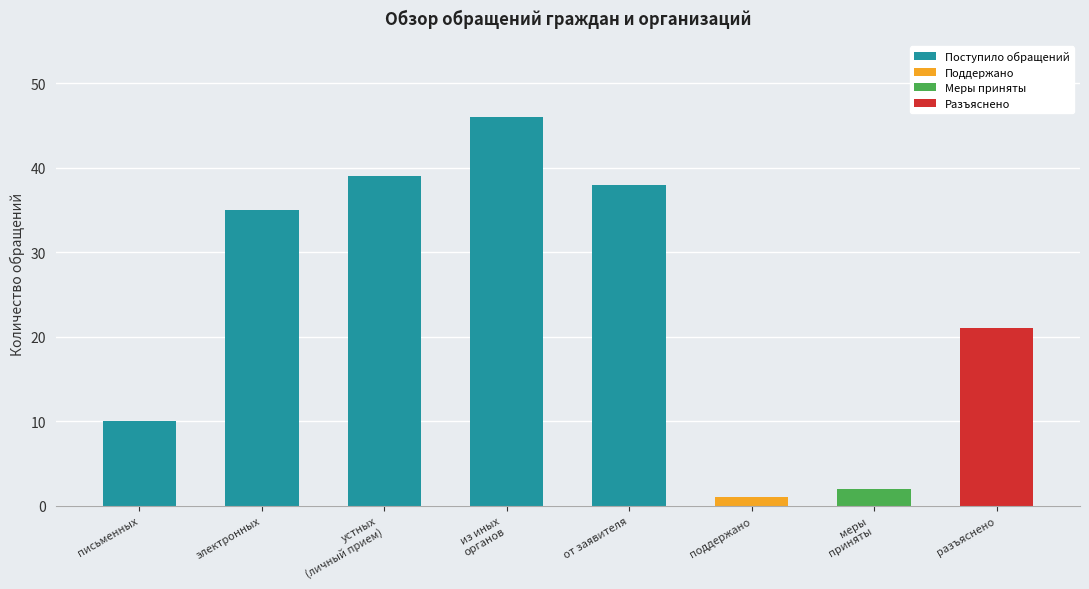

What is the difference between the second highest and minimum values?

38